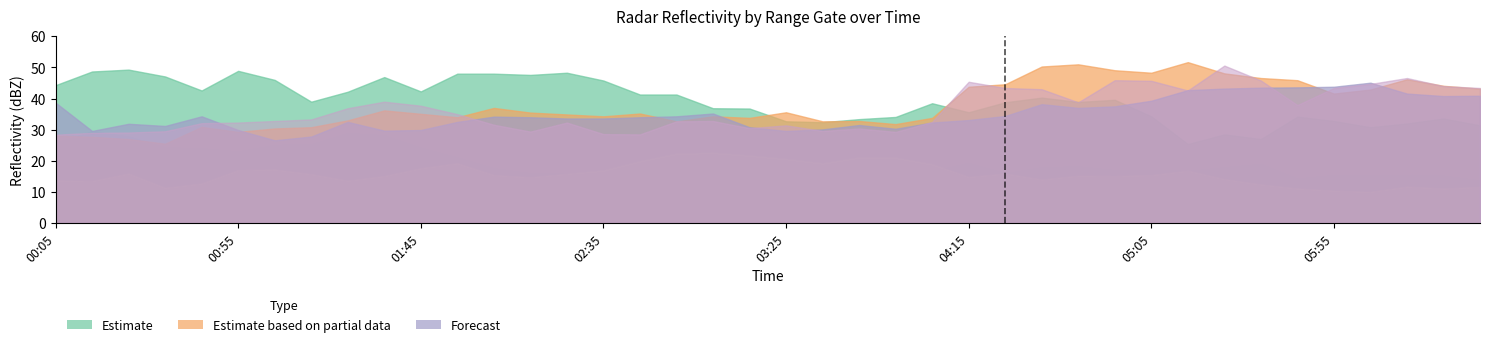

Which series has the largest total across all categories?

2.000